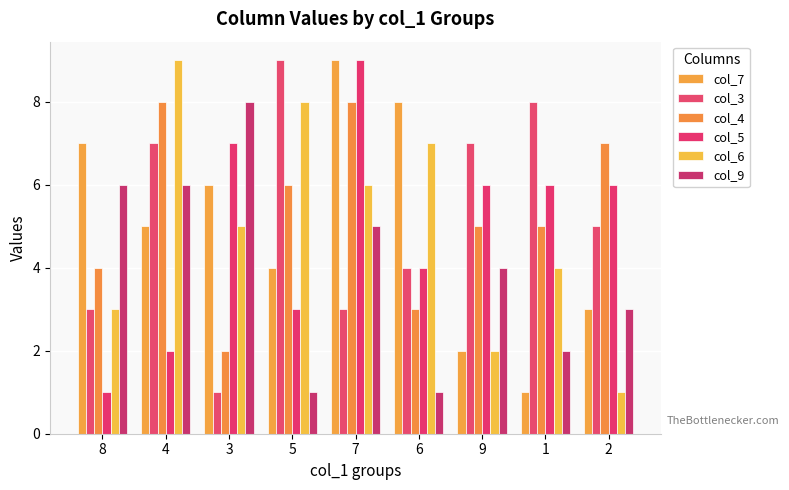

How many bars are there in each group?

6